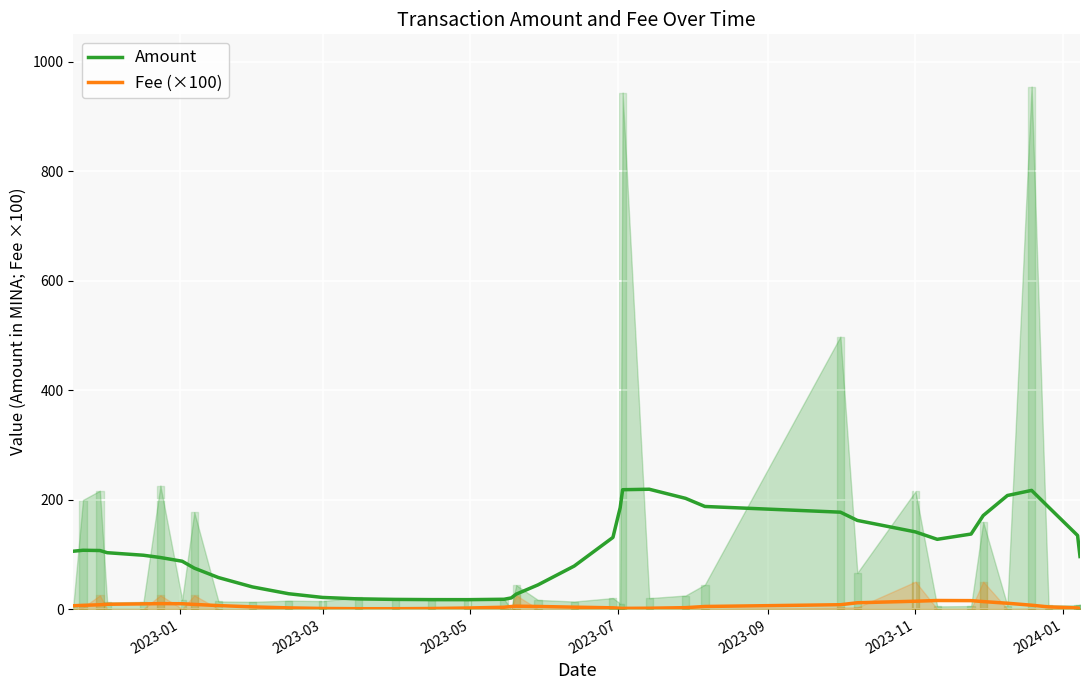

What is the difference between the maximum and minimum values in the Fee (×100) series?

15.0